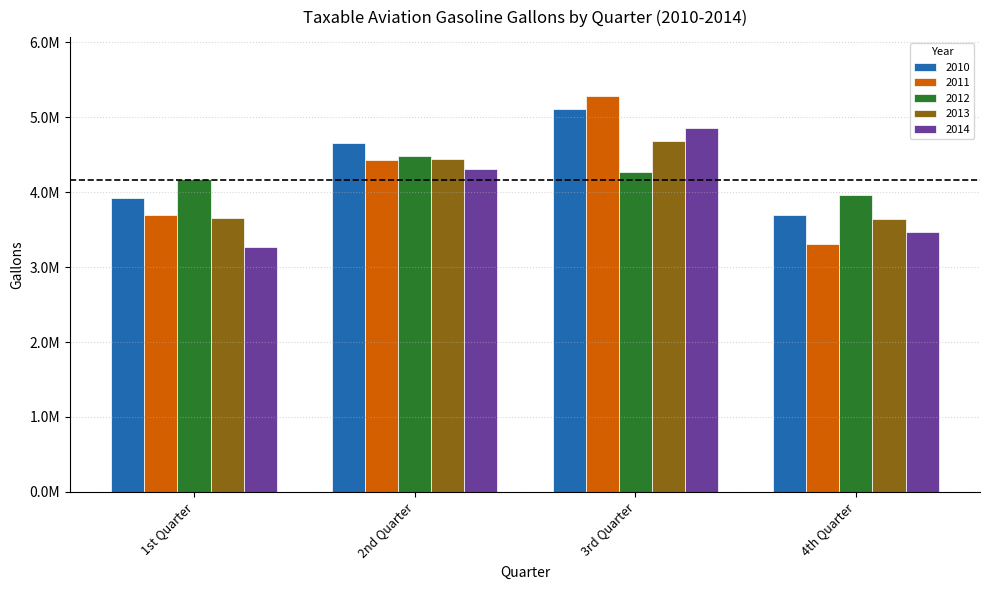

What is the spread (max minus min) of values at 2nd Quarter?

338133